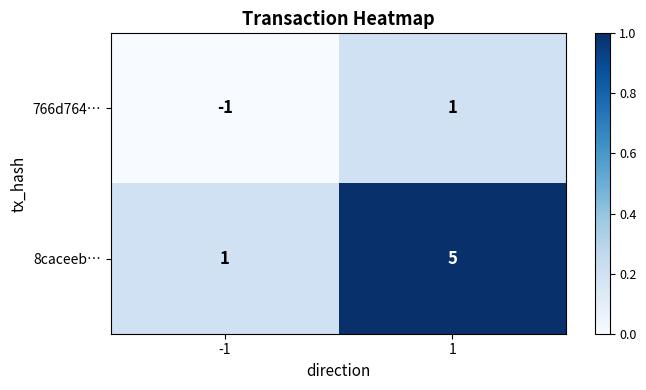

Count the number of data series in this chart.

2